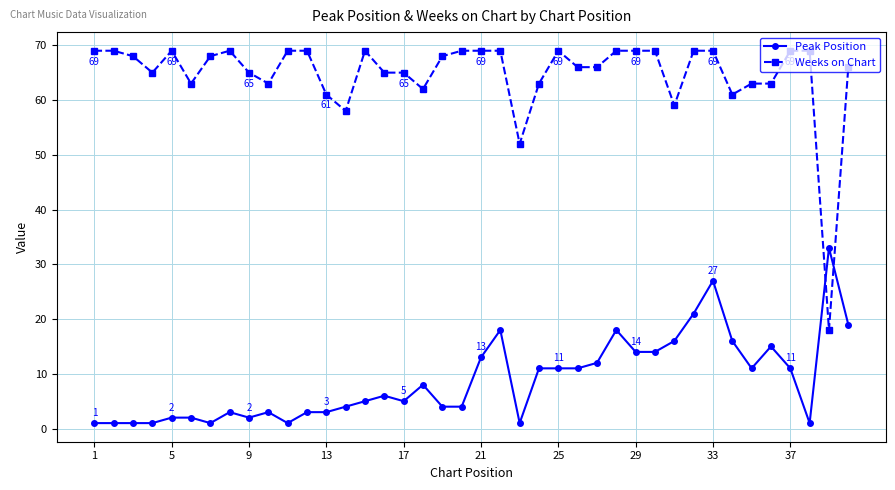

Rank the series by their maximum value, from lowest to highest.

Peak Position, Weeks on Chart